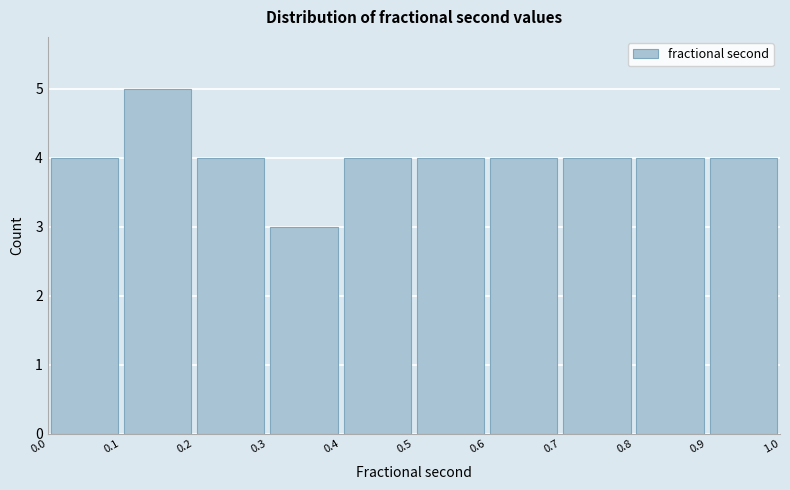

Reading left to right, list every bar in this chart as the range it spans on the x-axis followed by its height. The values are not printed on the chart, so give them approximately, as read against the axis.

0.0 to 0.1: 4
0.1 to 0.2: 5
0.2 to 0.3: 4
0.3 to 0.4: 3
0.4 to 0.5: 4
0.5 to 0.6: 4
0.6 to 0.7: 4
0.7 to 0.8: 4
0.8 to 0.9: 4
0.9 to 1.0: 4